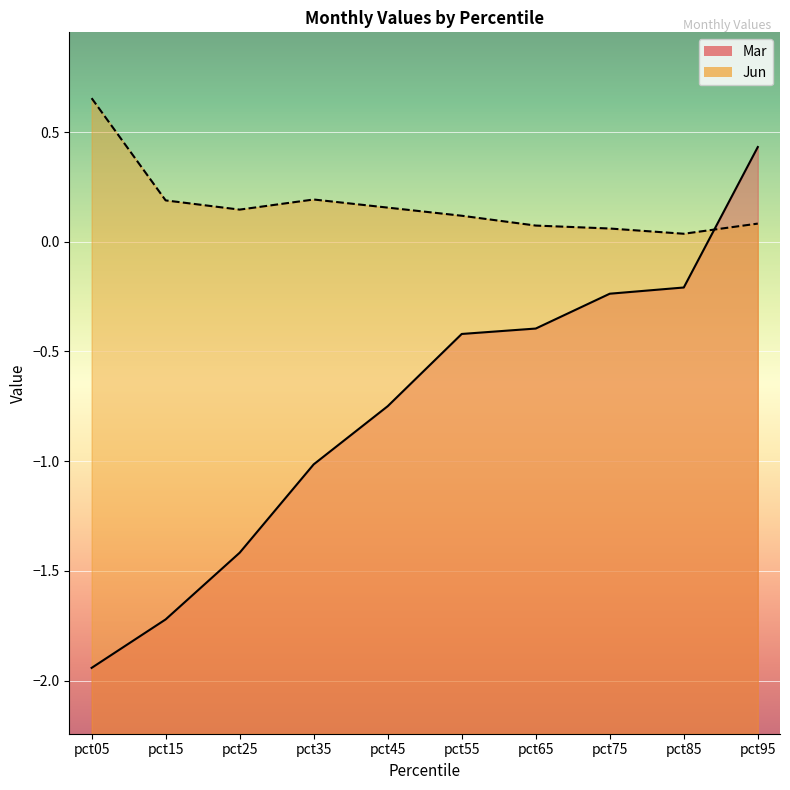

The Mar series shows -1.0 at pct35. True or false?

True